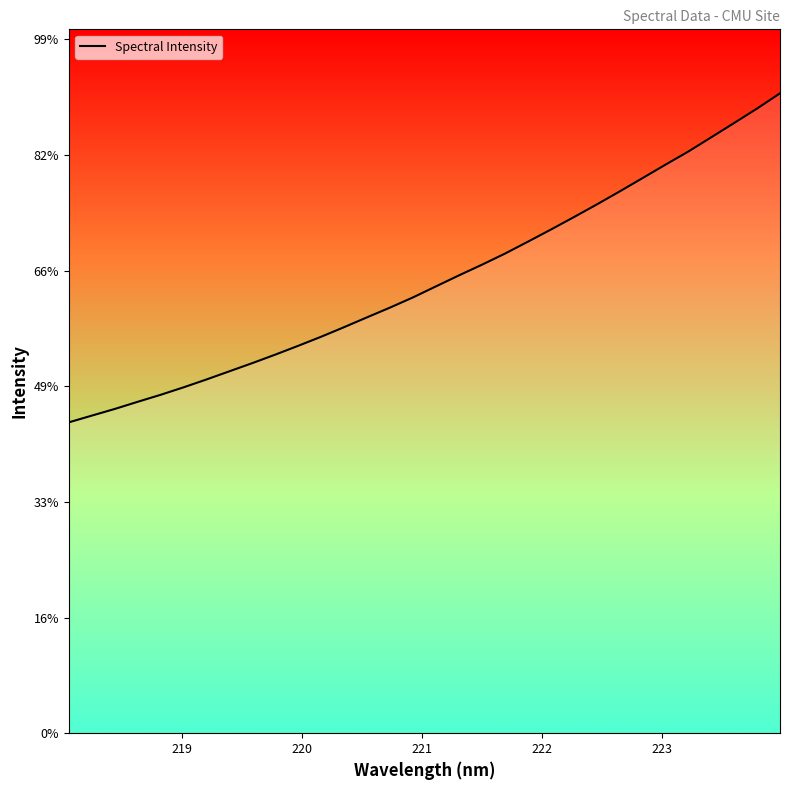

Does the chart display data point markers on the line(s)?

No